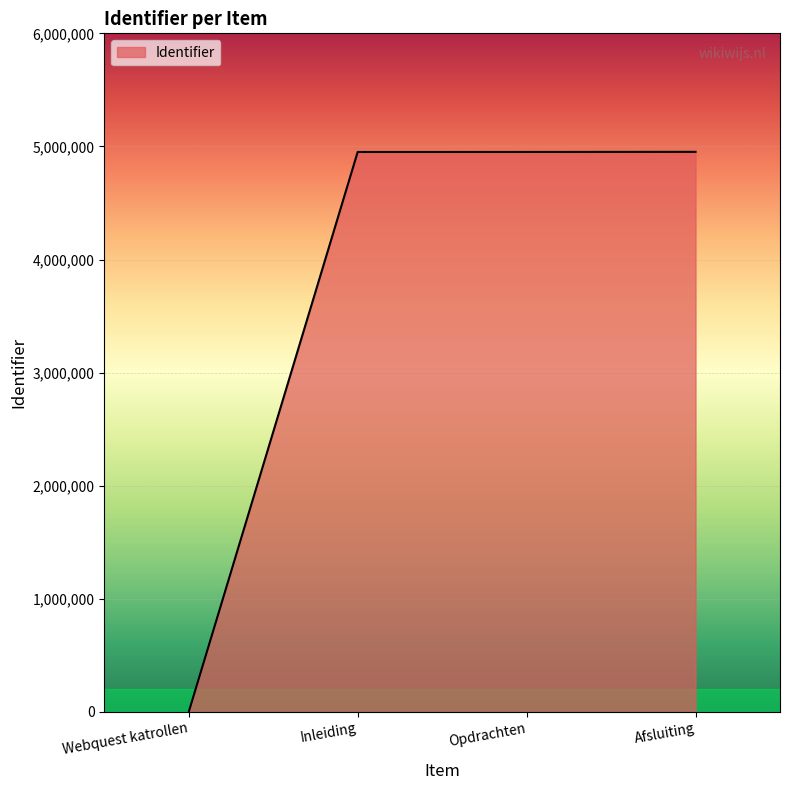

Which label corresponds to the smallest value in the chart?

Webquest katrollen